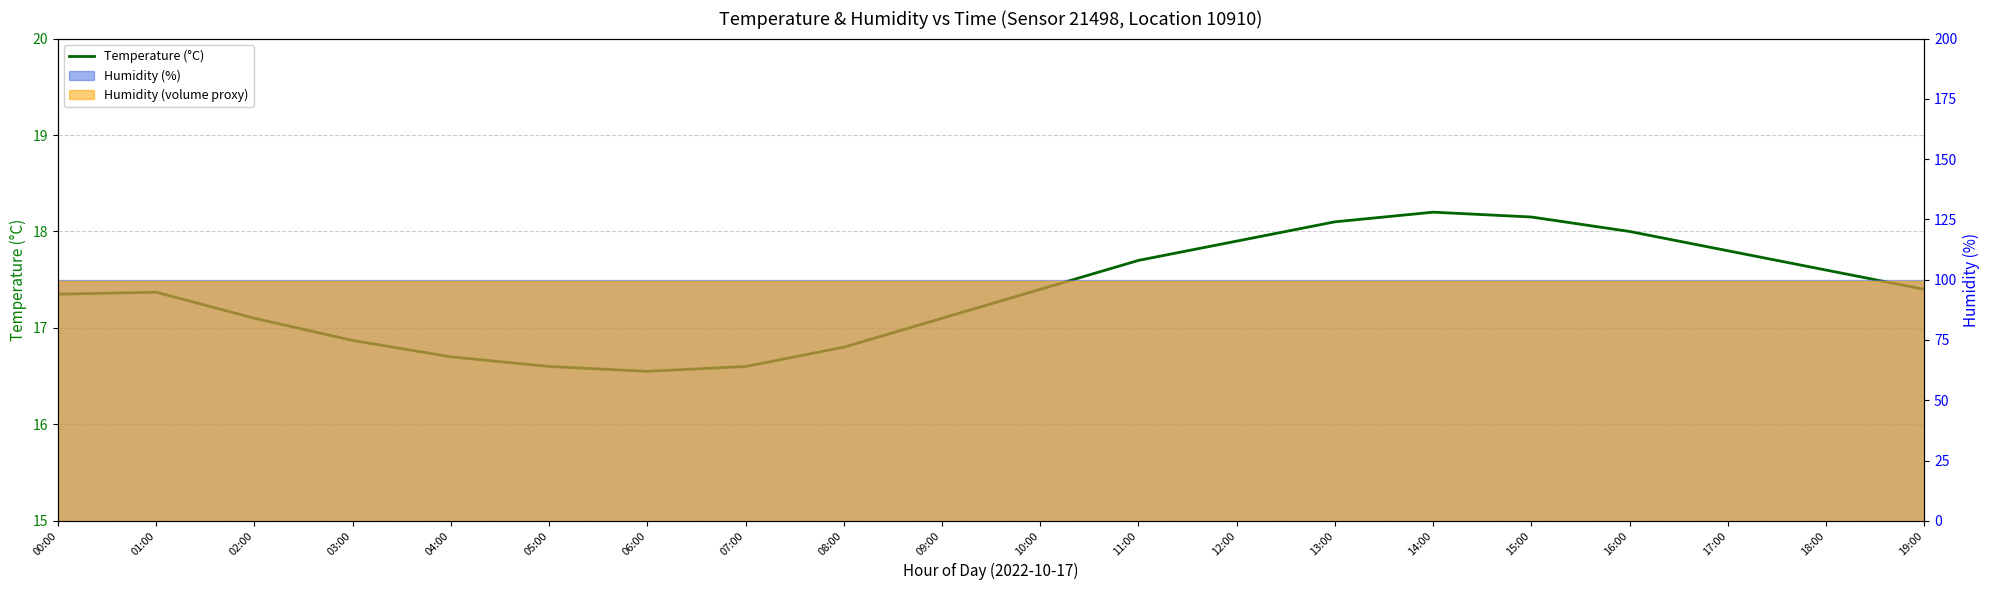

What is the maximum value shown in the chart?

18.2